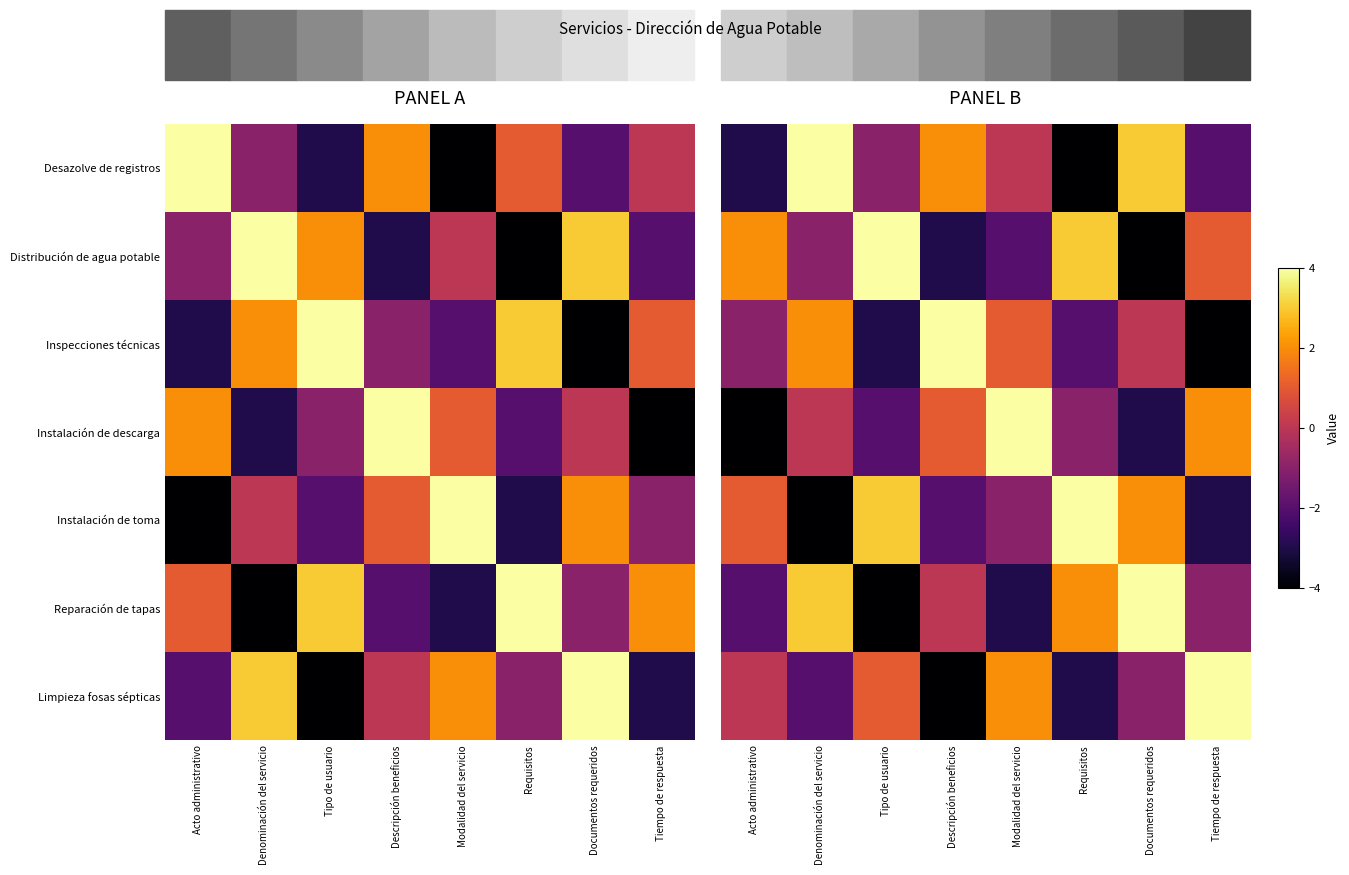

The value of Instalación de descarga at Denominación del servicio is 3. True or false?

False